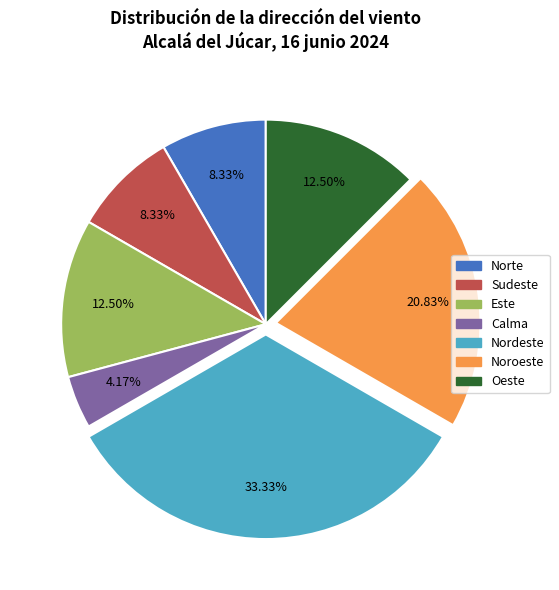

Is there a majority slice in this chart?

No